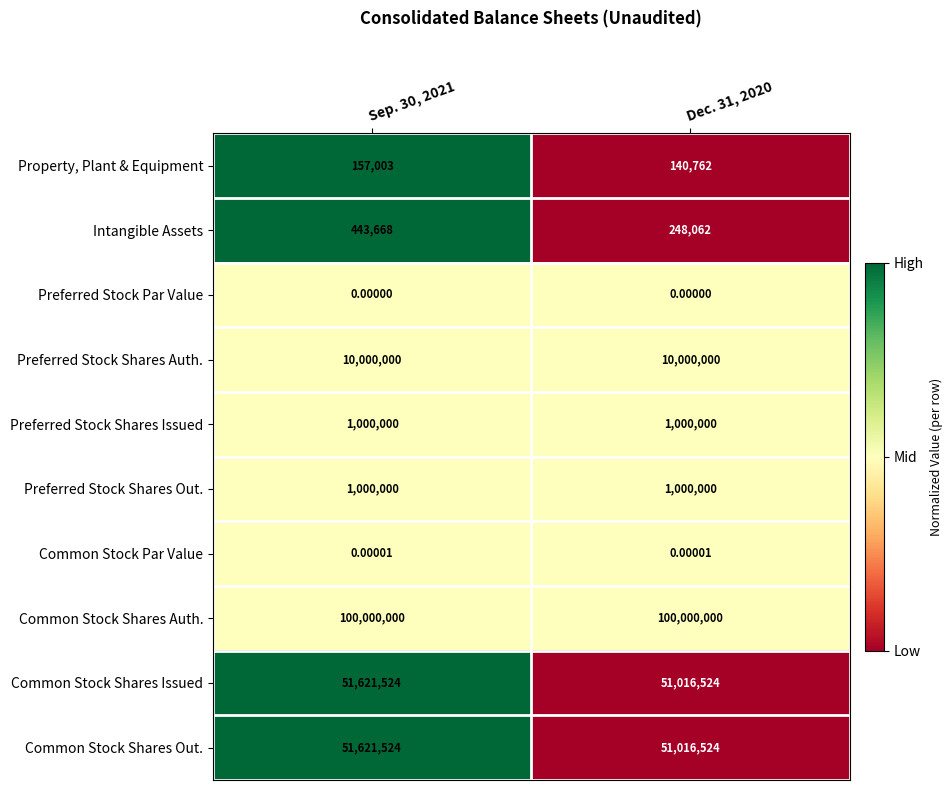

How many distinct data groups are displayed?

10